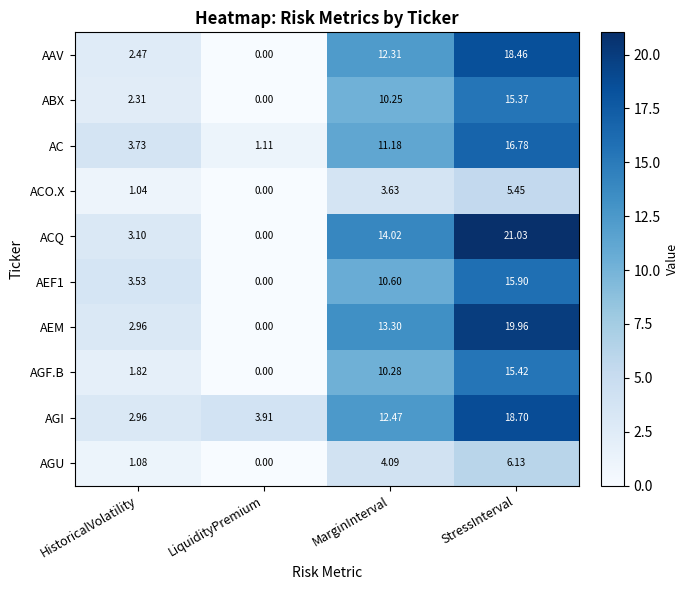

Rank the categories by ACO.X value from highest to lowest.

StressInterval, MarginInterval, HistoricalVolatility, LiquidityPremium